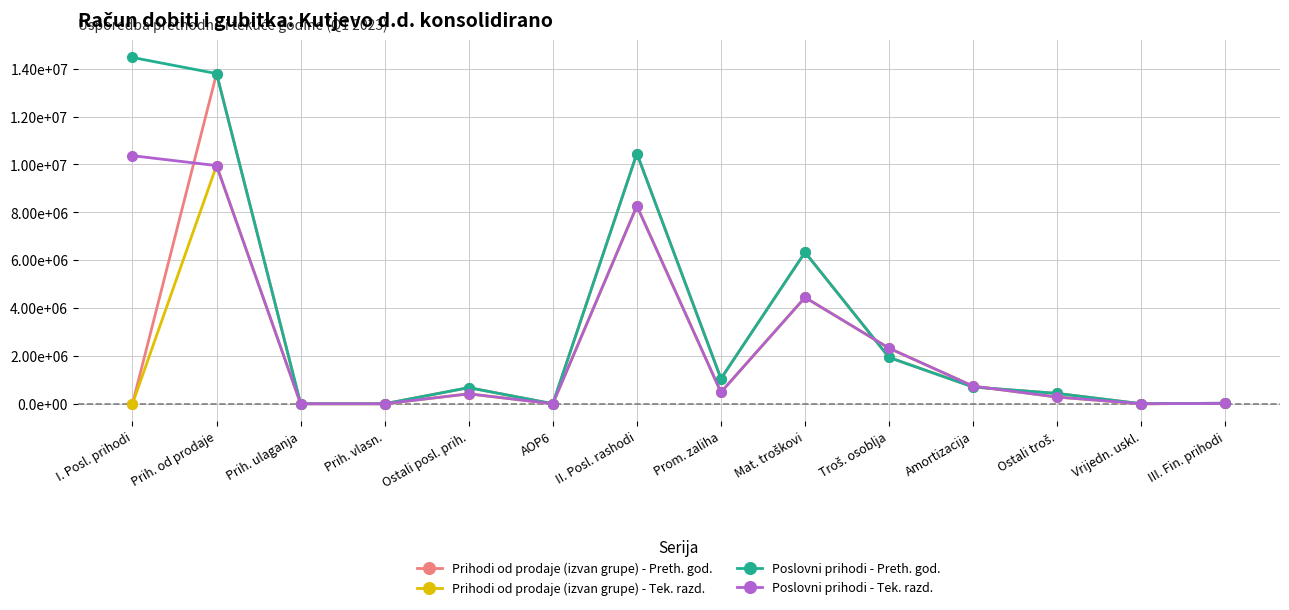

Is this an area chart (filled region under the line)?

No